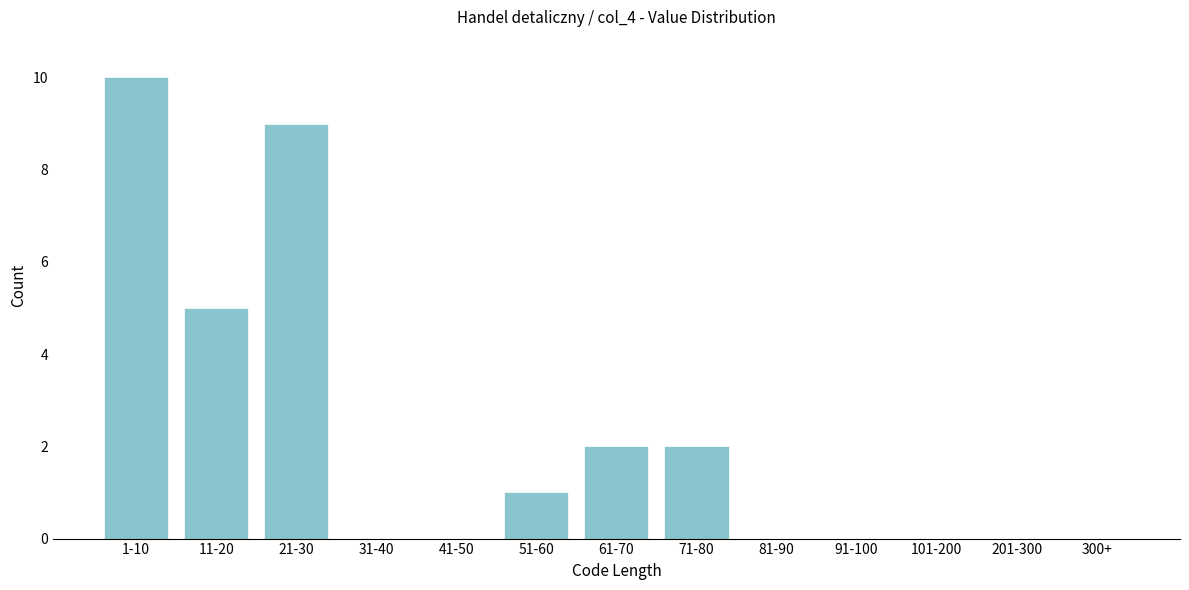

Reading left to right, transcribe all the data shown in this chart.

1-10=10	11-20=5	21-30=9	31-40=0	41-50=0	51-60=1	61-70=2	71-80=2	81-90=0	91-100=0	101-200=0	201-300=0	300+=0